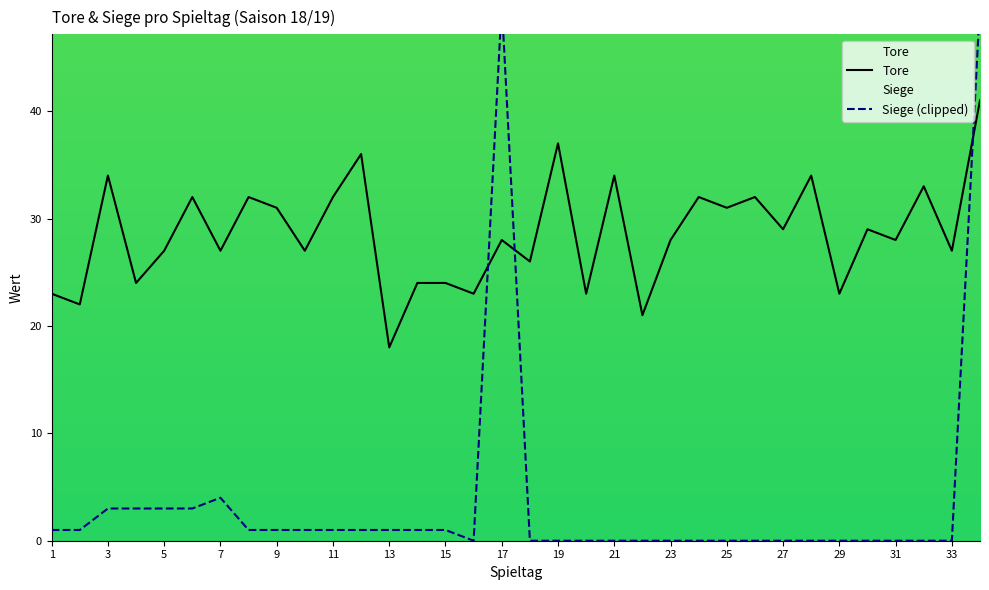

What is the total value across all series at 12?

37